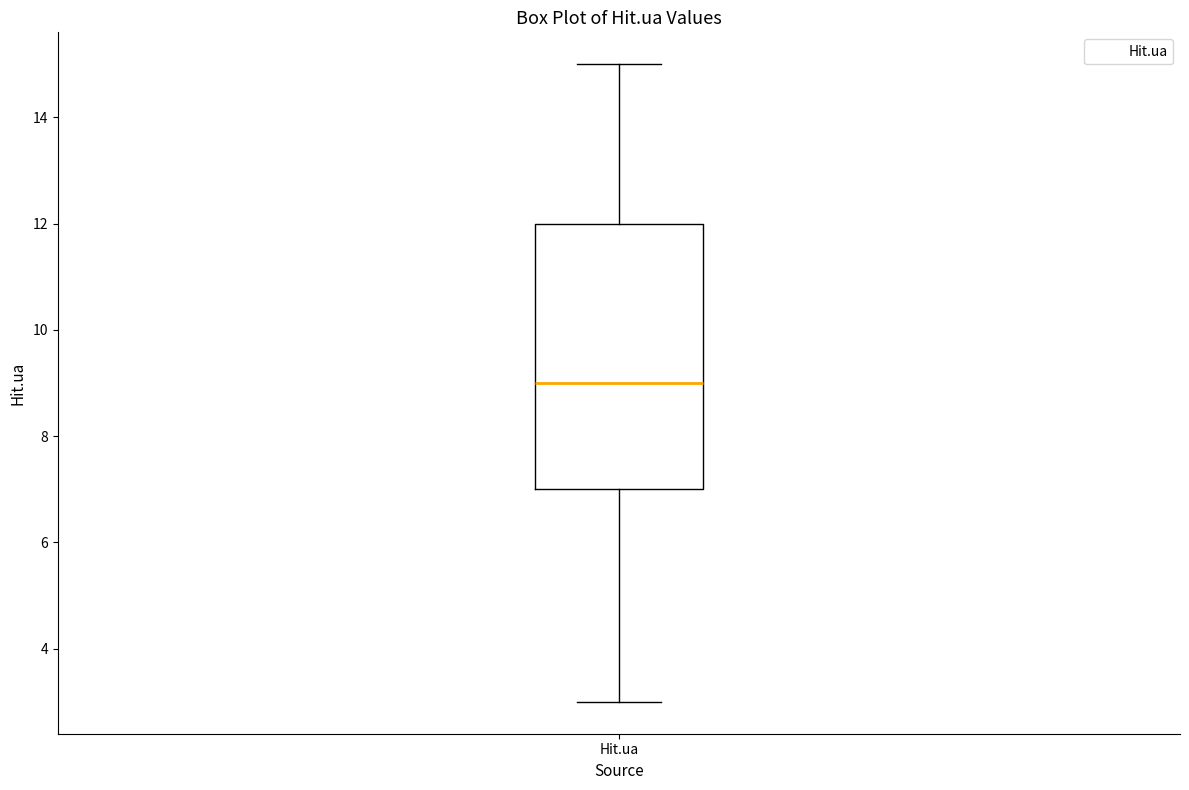

Transcribe this box plot: give where the median line is, the range the box spans, and where the two whiskers end, as read against the y-axis. The values are not printed on the chart, so give them approximately, as read against the axis.

median 9, box 7 to 12, whiskers 3 to 15